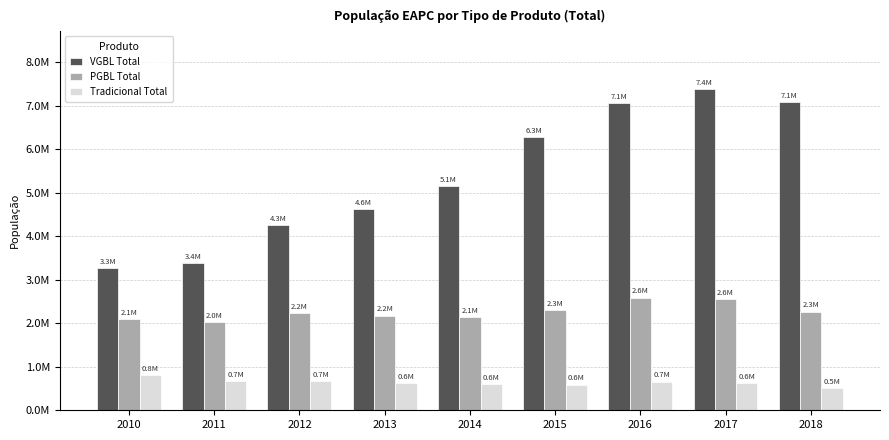

Between 2010 and 2014, which series saw the biggest shift?

VGBL Total